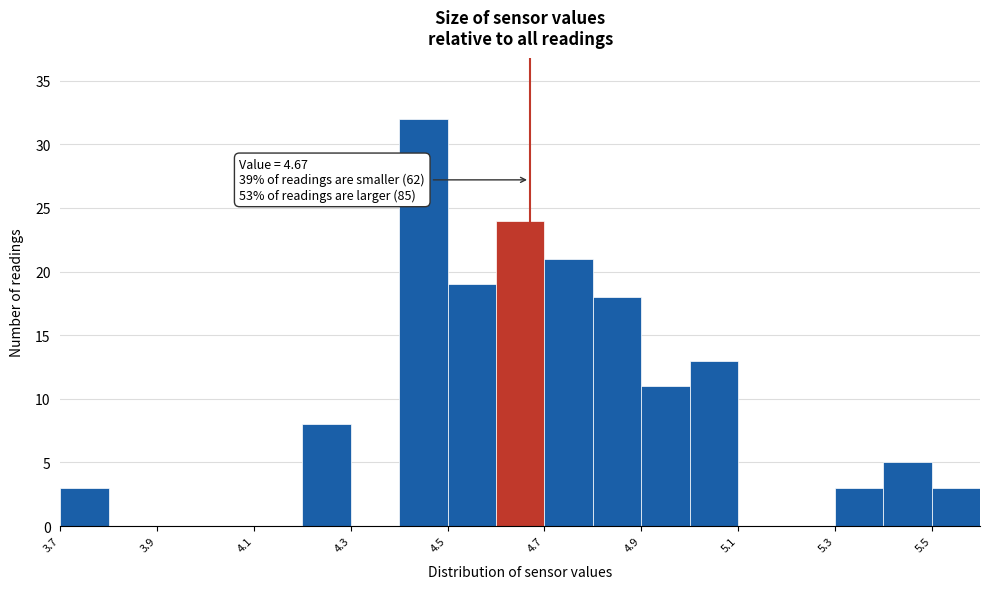

Which range on the x-axis has the tallest bar?

4.4 to 4.5